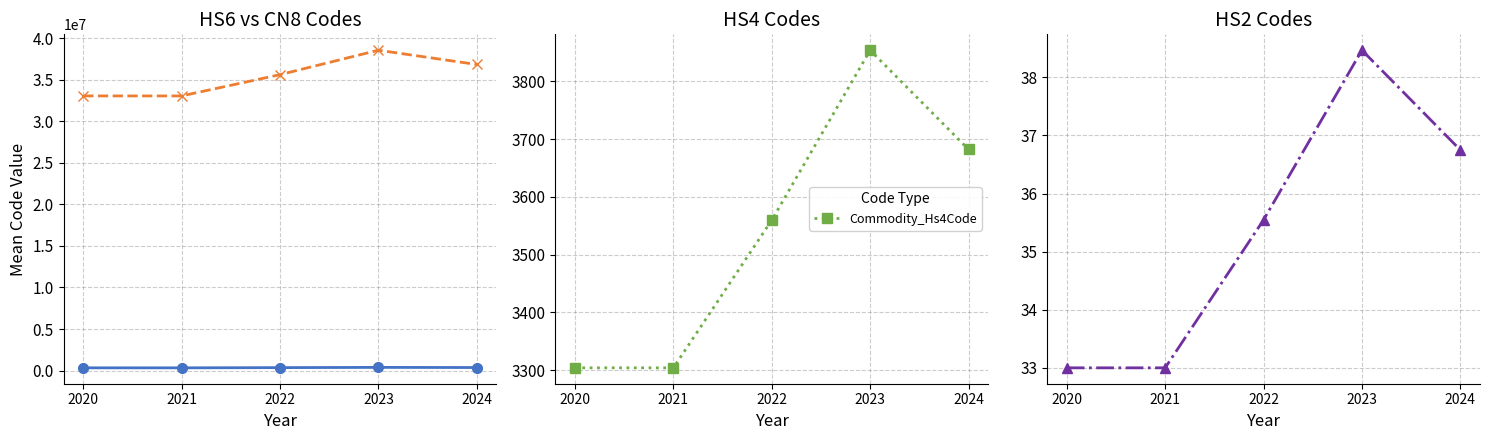

At which label is Commodity_Hs4Code closest to 3579?

2022